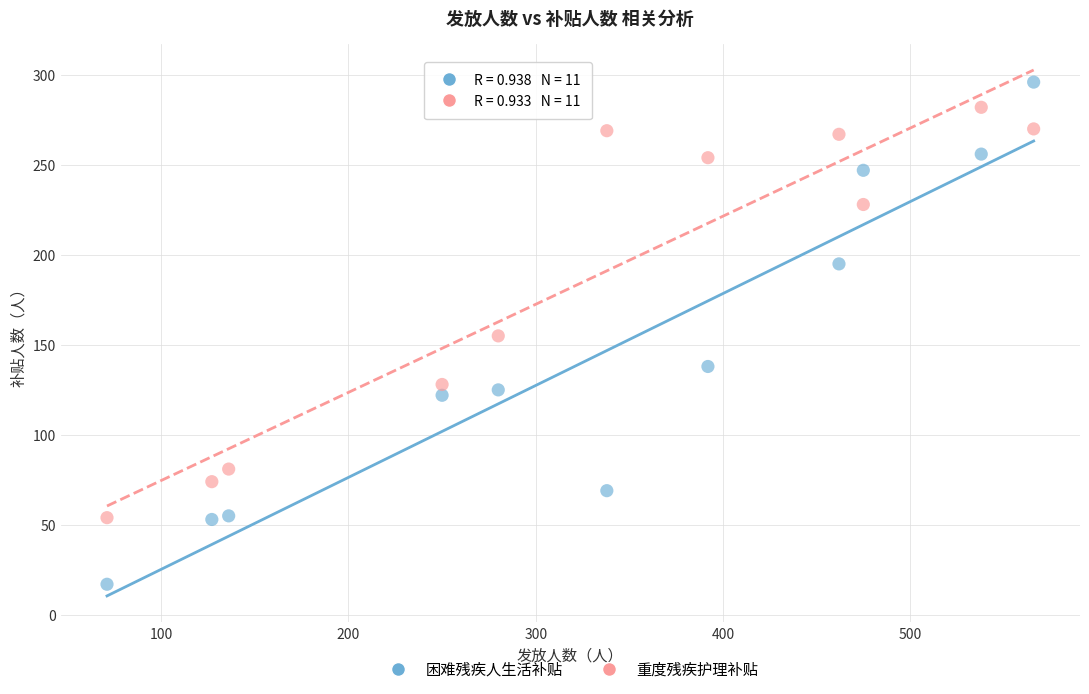

Across all data points, what is the range of X values (max minus min)?

495